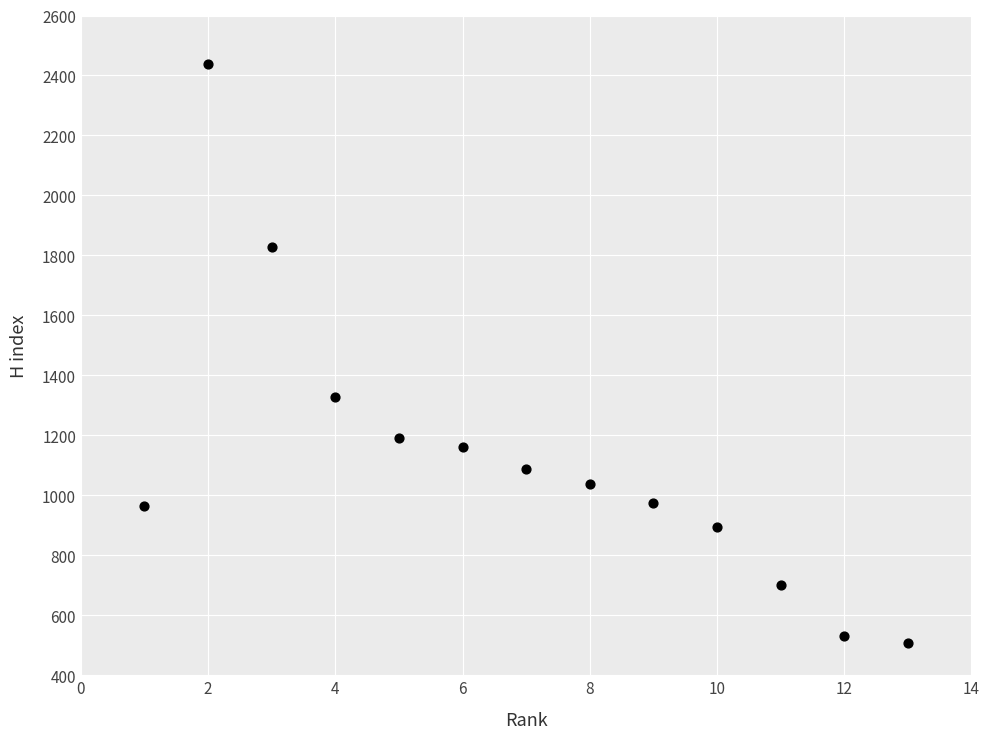

What is the range of X values (max minus min)?

12